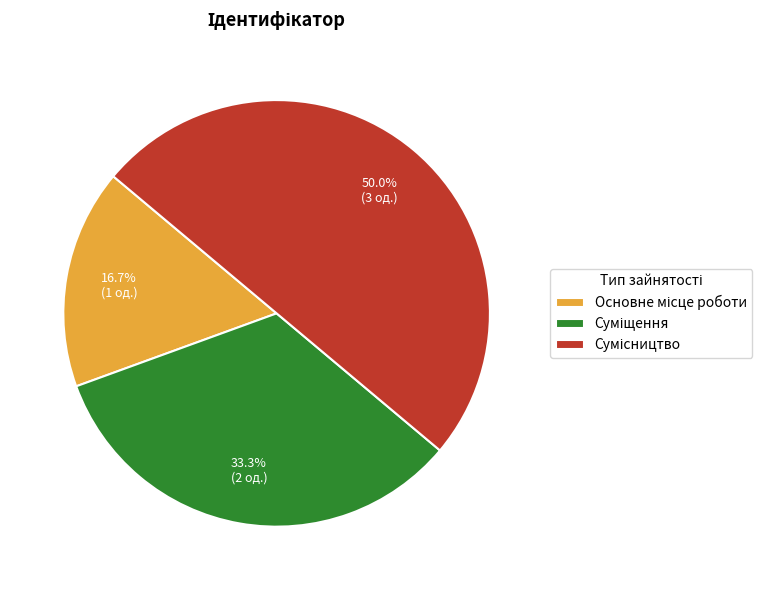

Count the number of slices in the pie.

3